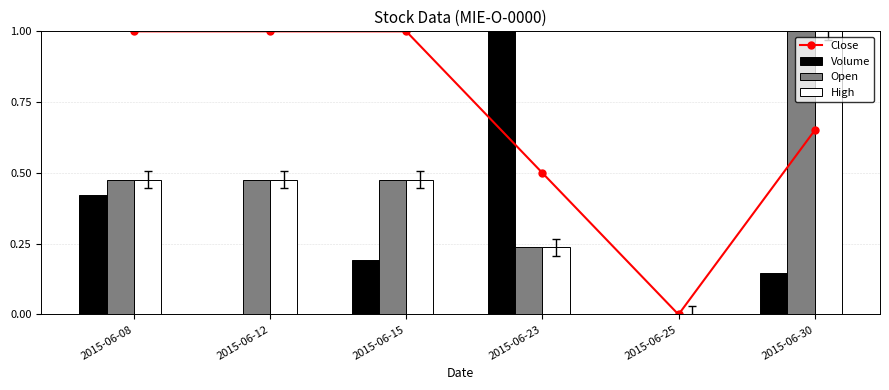

Are the bars horizontal?

No